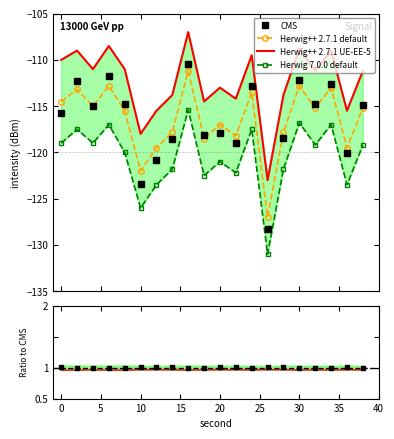

What is the difference between the maximum and minimum values in the CMS series?

17.9